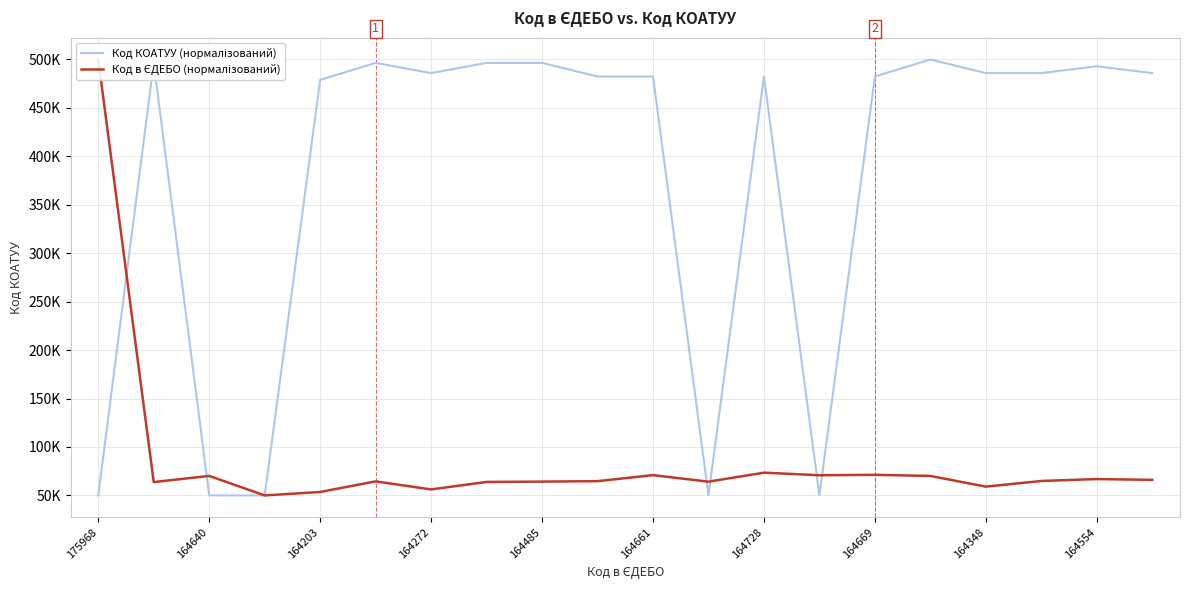

Count the number of data series in this chart.

2